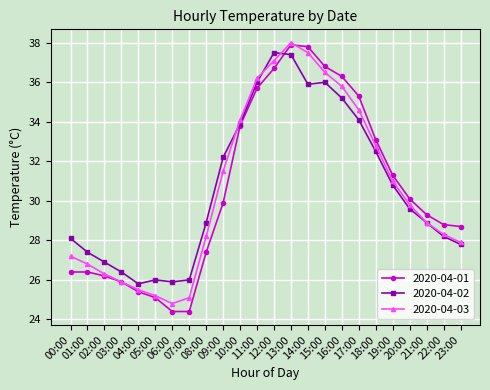

What is the spread (max minus min) of values at 06:00?

1.5